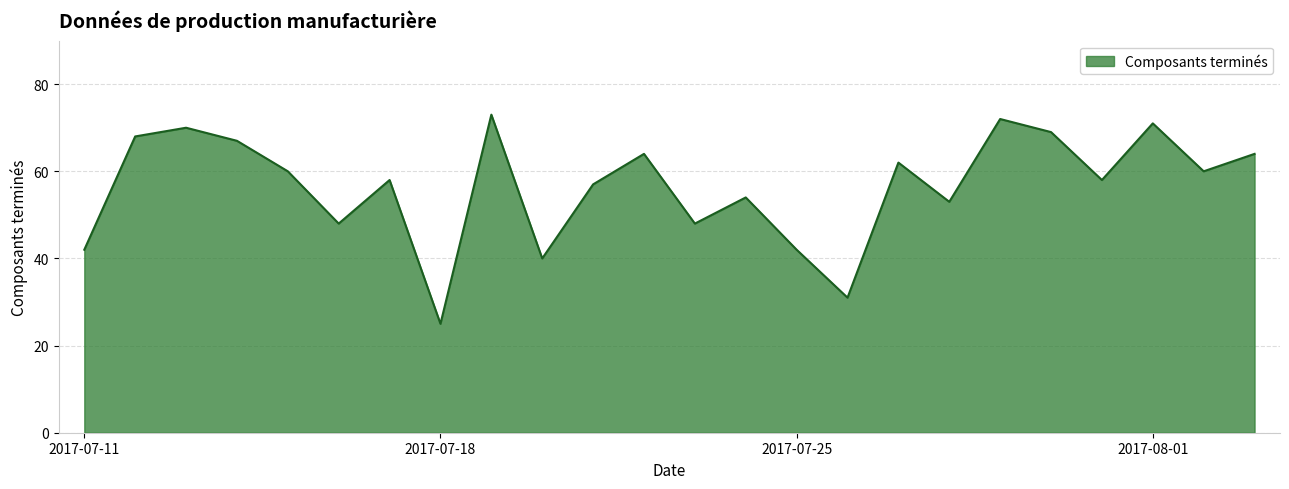

Does the chart display data point markers on the line(s)?

No